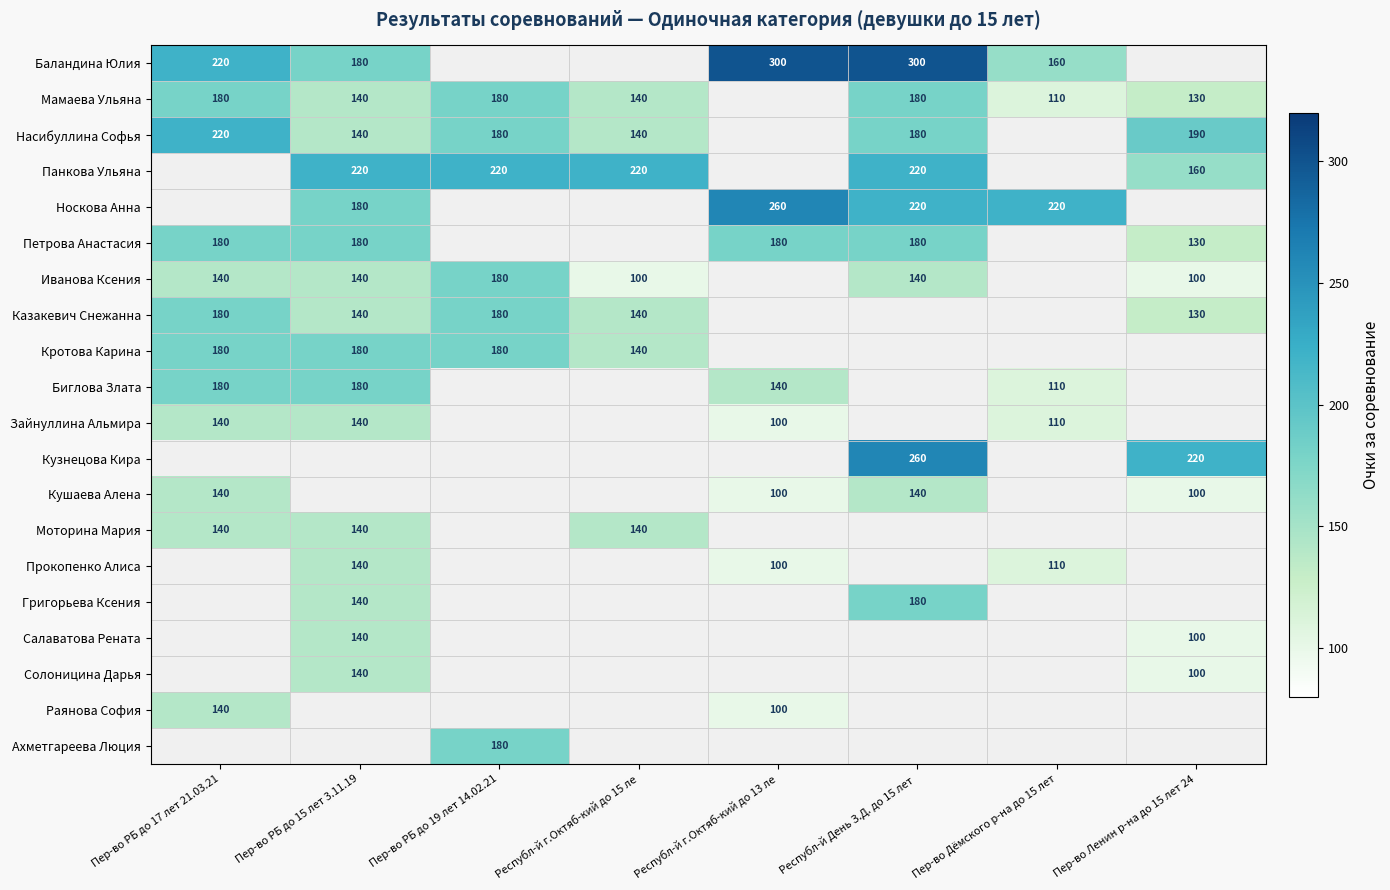

Which series has the largest range (max minus min)?

Баландина Юлия